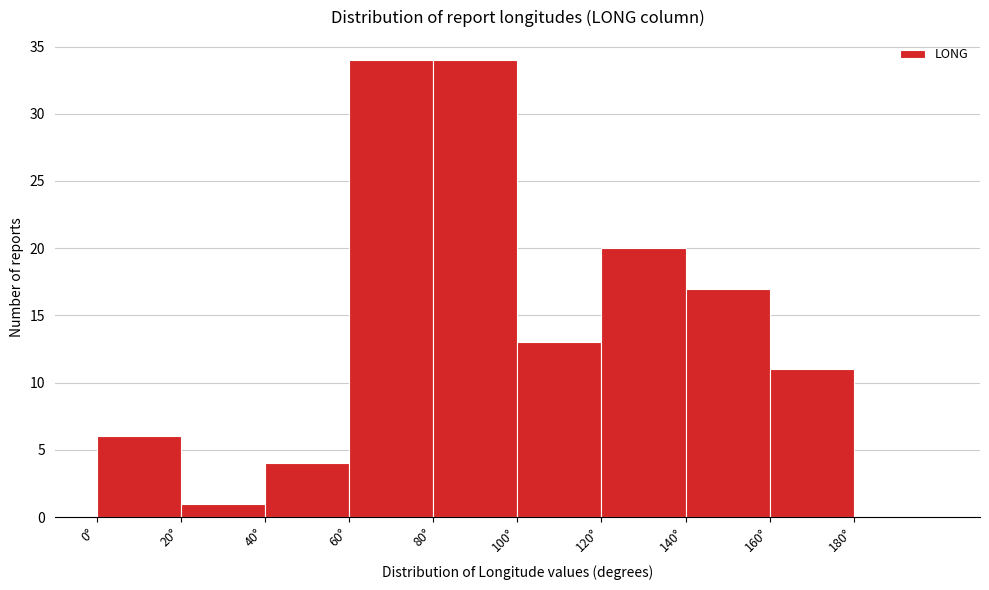

Reading left to right, transcribe this chart: for each bar, give the range it covers on the x-axis and its height. The values are not printed on the chart, so give them approximately, as read against the axis.

0 to 20: 6
20 to 40: 1
40 to 60: 4
60 to 80: 34
80 to 100: 34
100 to 120: 13
120 to 140: 20
140 to 160: 17
160 to 180: 11
180 to 200: 0